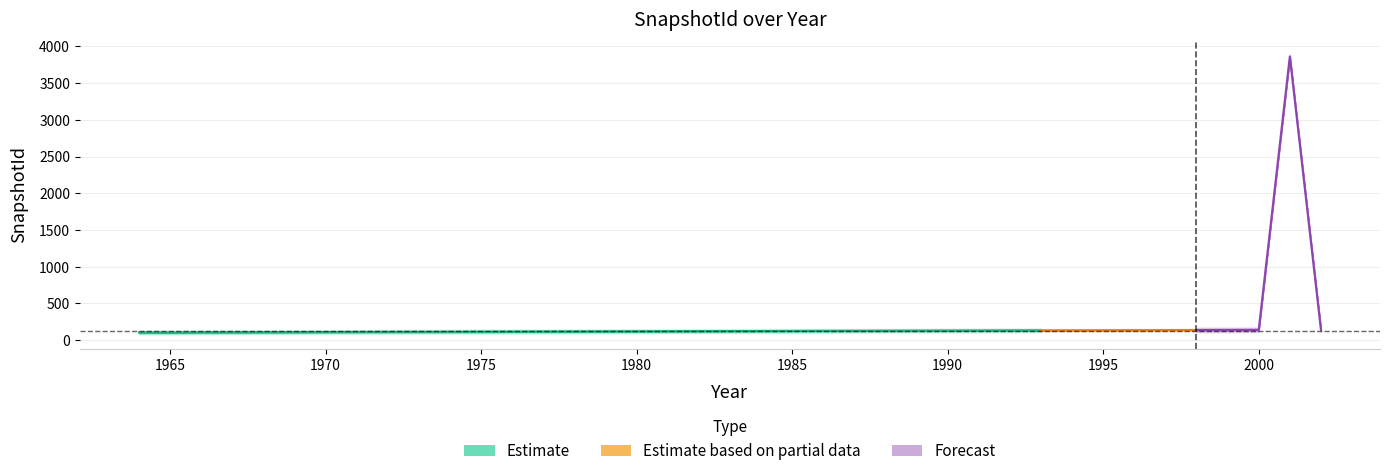

What is the value of the 35th point from the left?

138